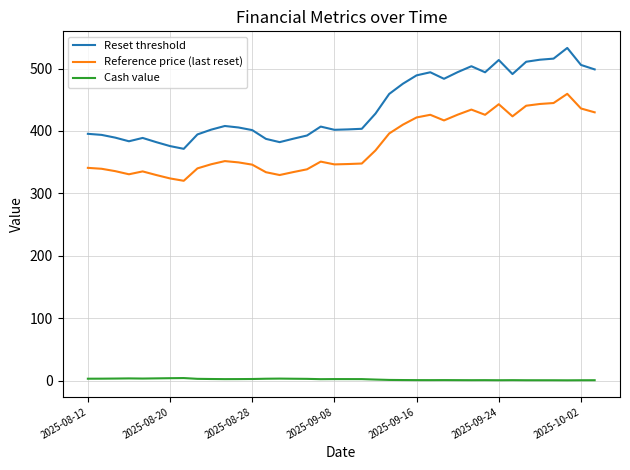

Which series has the widest spread of values?

Reset threshold